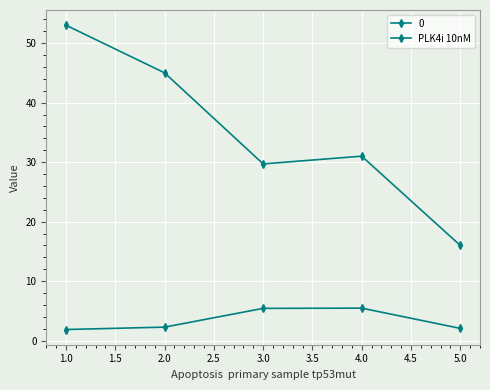

Does the chart have visible grid lines?

Yes